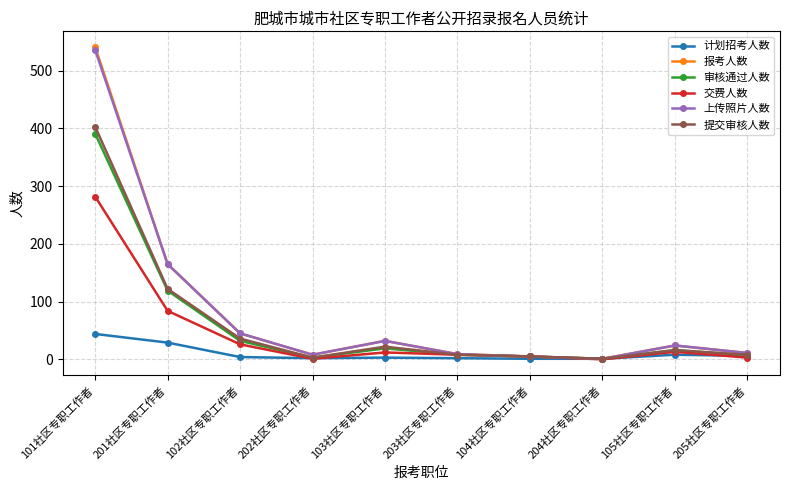

What are all the series names shown in the legend?

计划招考人数, 报考人数, 审核通过人数, 交费人数, 上传照片人数, 提交审核人数